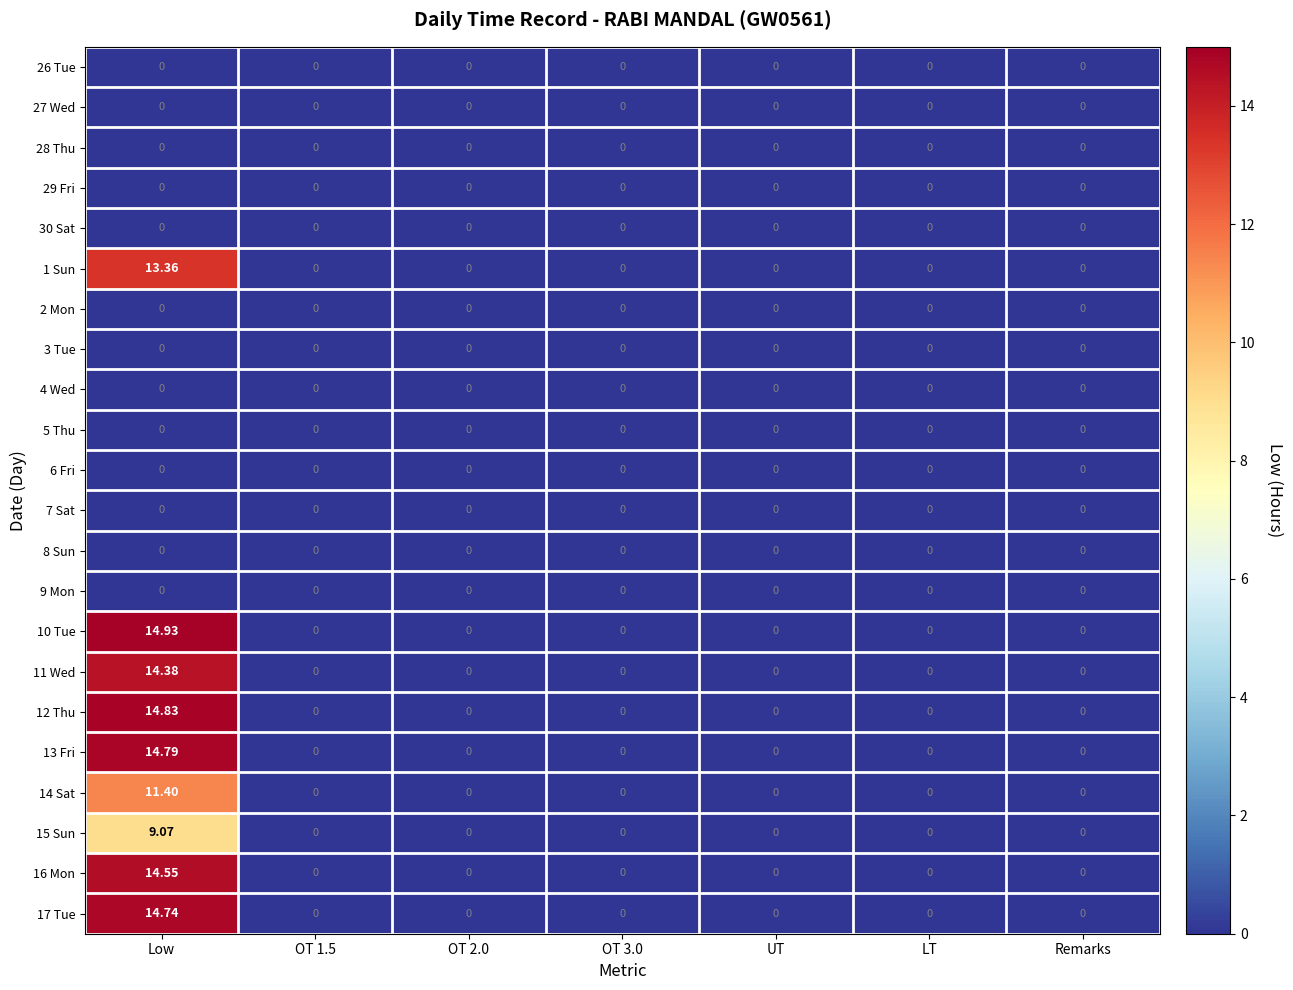

At which category is the sum across all series the highest?

Low